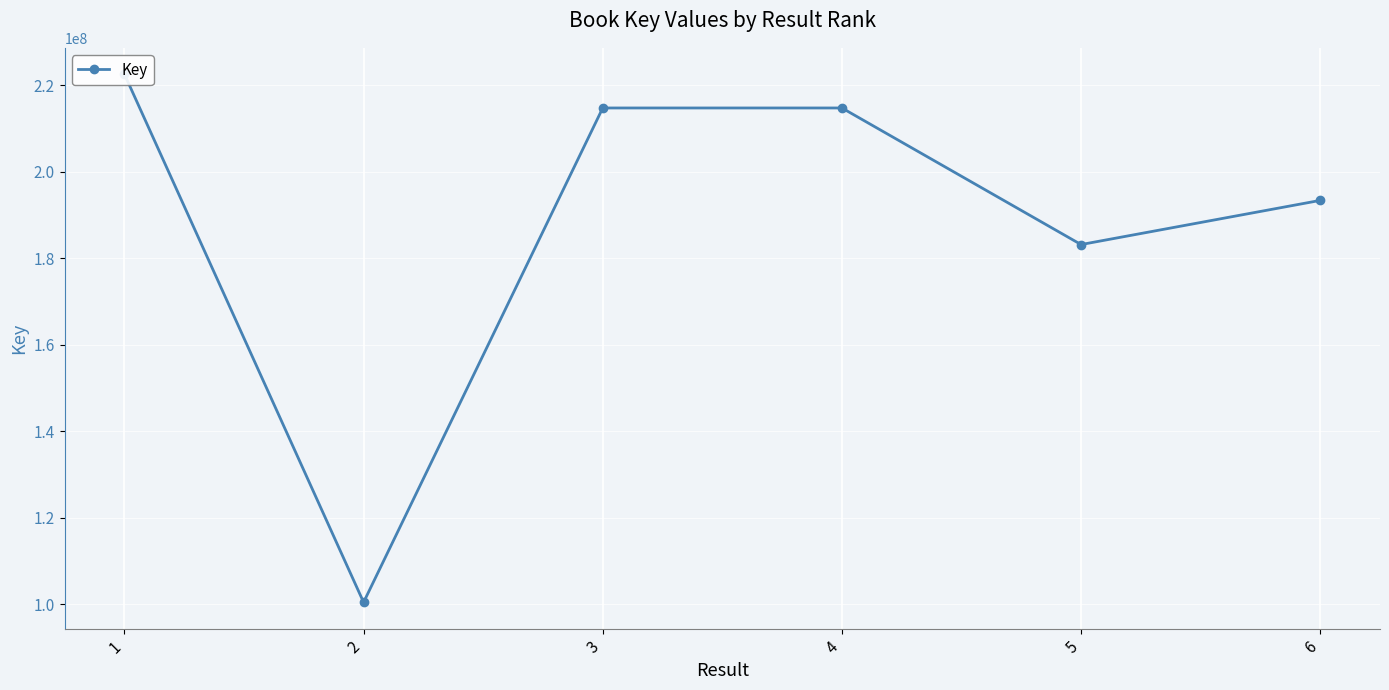

How many series are shown in this chart?

1